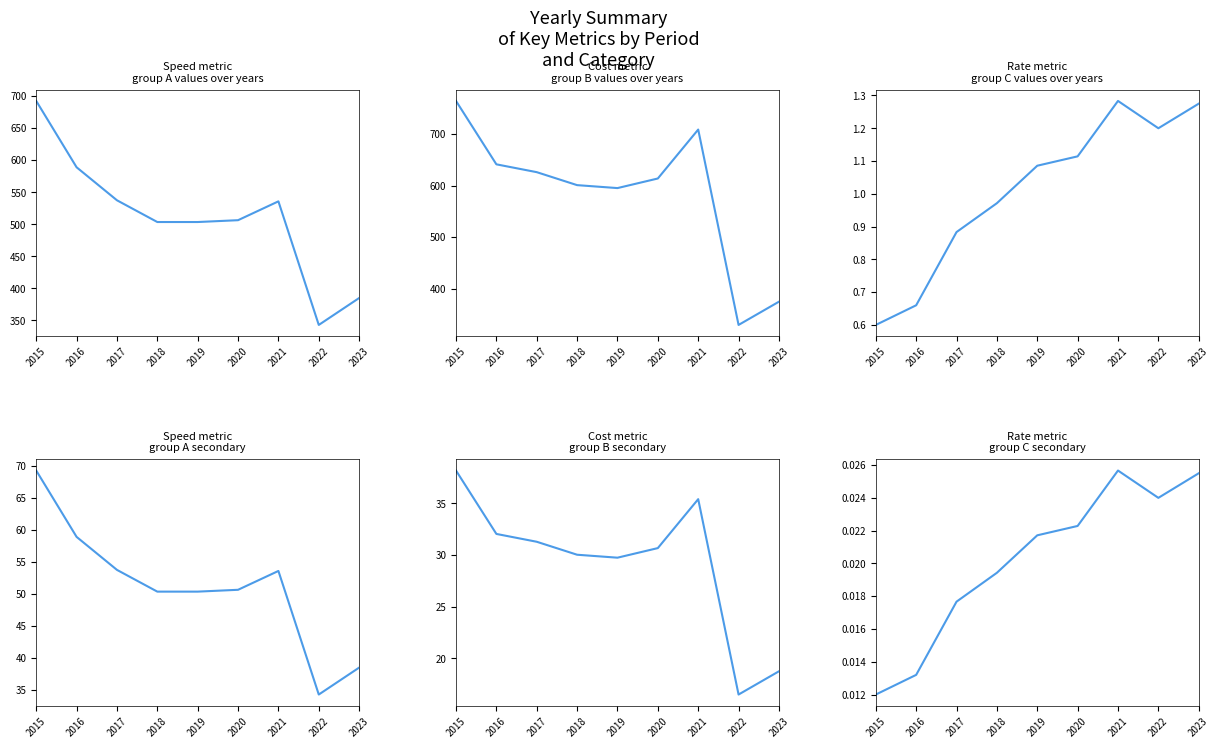

At which category is the sum across all series the highest?

2015